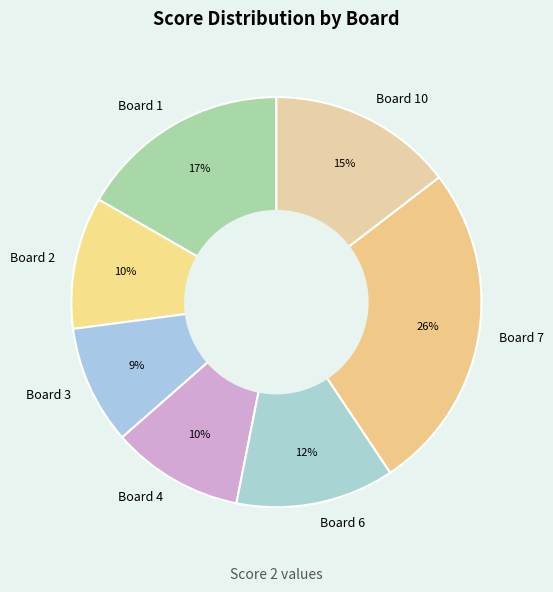

Is there a majority slice in this chart?

No